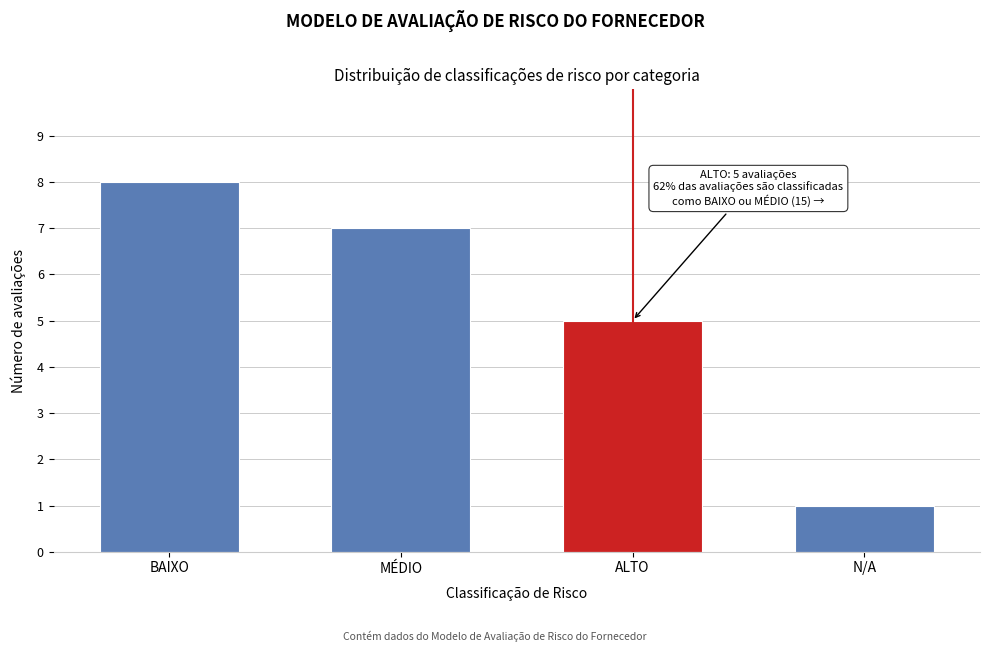

Reading left to right, extract all data points from this chart.

BAIXO=8	MÉDIO=7	ALTO=5	N/A=1